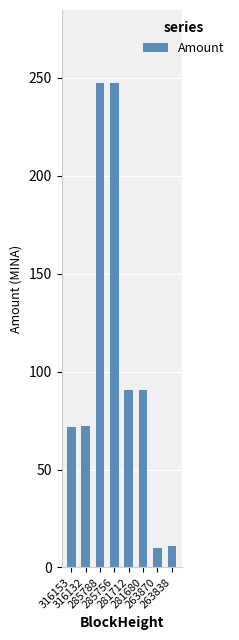

What is the ratio of the value at 281680 to the value at 285756?

0.4